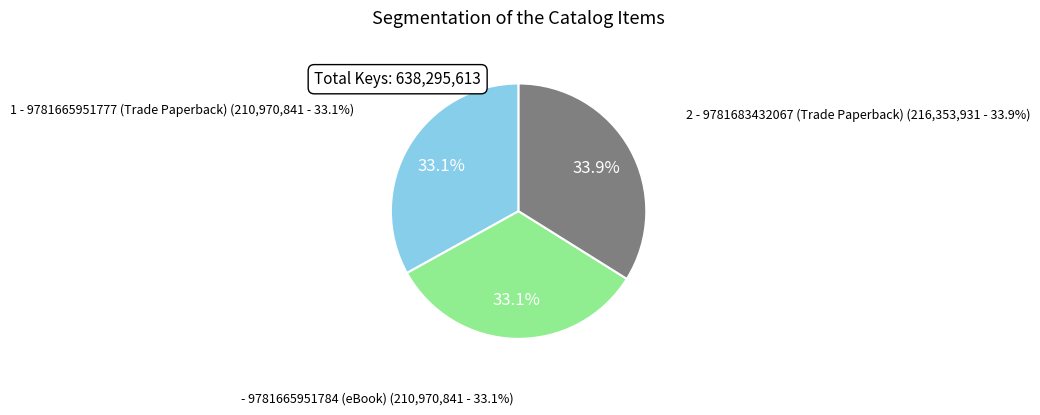

To the nearest percent, what percentage of the pie is - 9781665951784 (eBook)?

33%